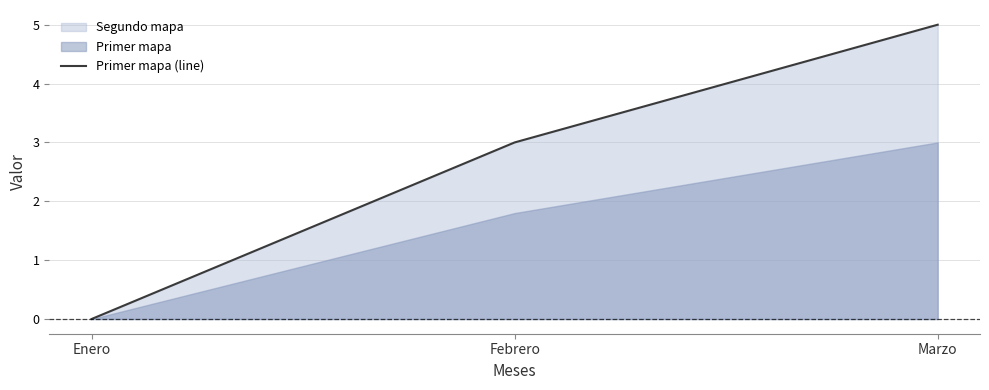

Is it true that the value at Enero is 3?

False